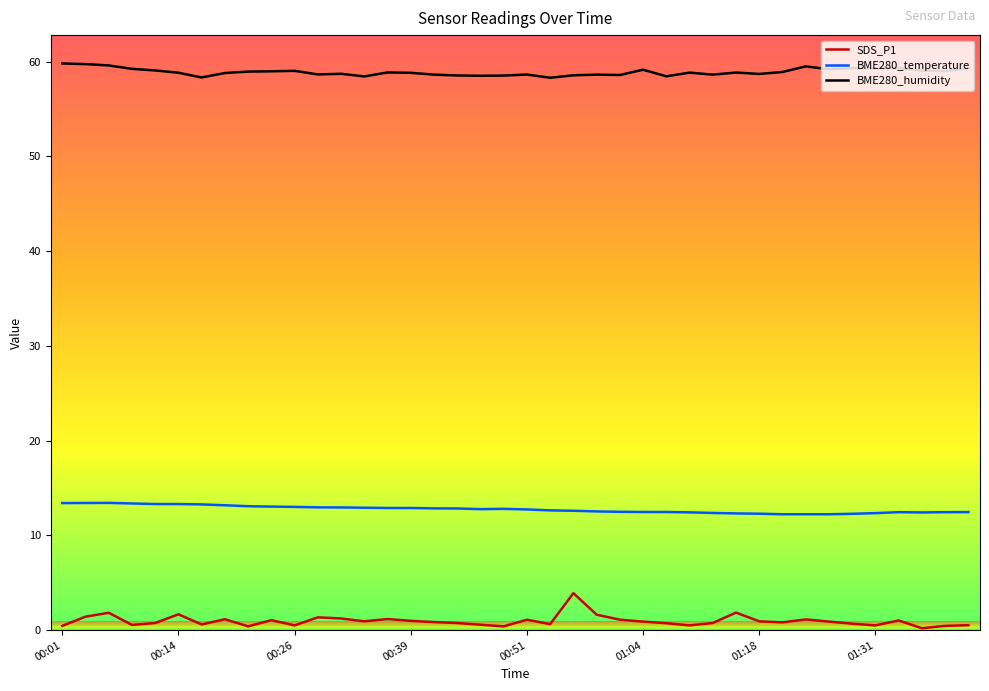

Which series has the largest total across all categories?

BME280_humidity